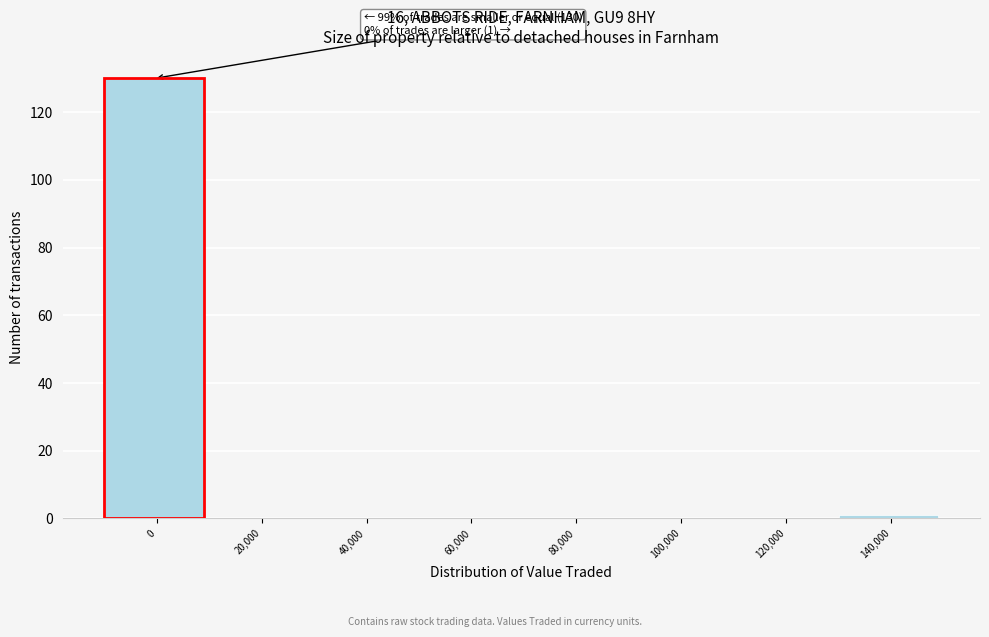

Reading left to right, what are all the values shown in this chart?

0=130	20,000=0	40,000=0	60,000=0	80,000=0	100,000=0	120,000=0	140,000=1